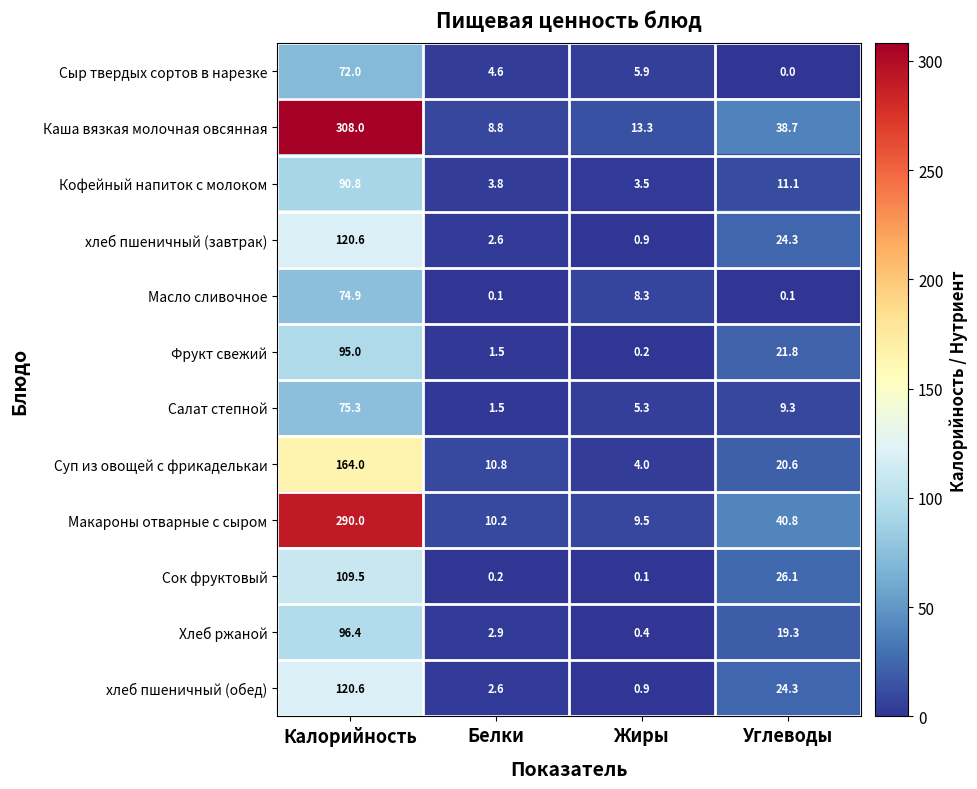

What is the difference between the maximum and minimum values in the Кофейный напиток с молоком series?

87.3